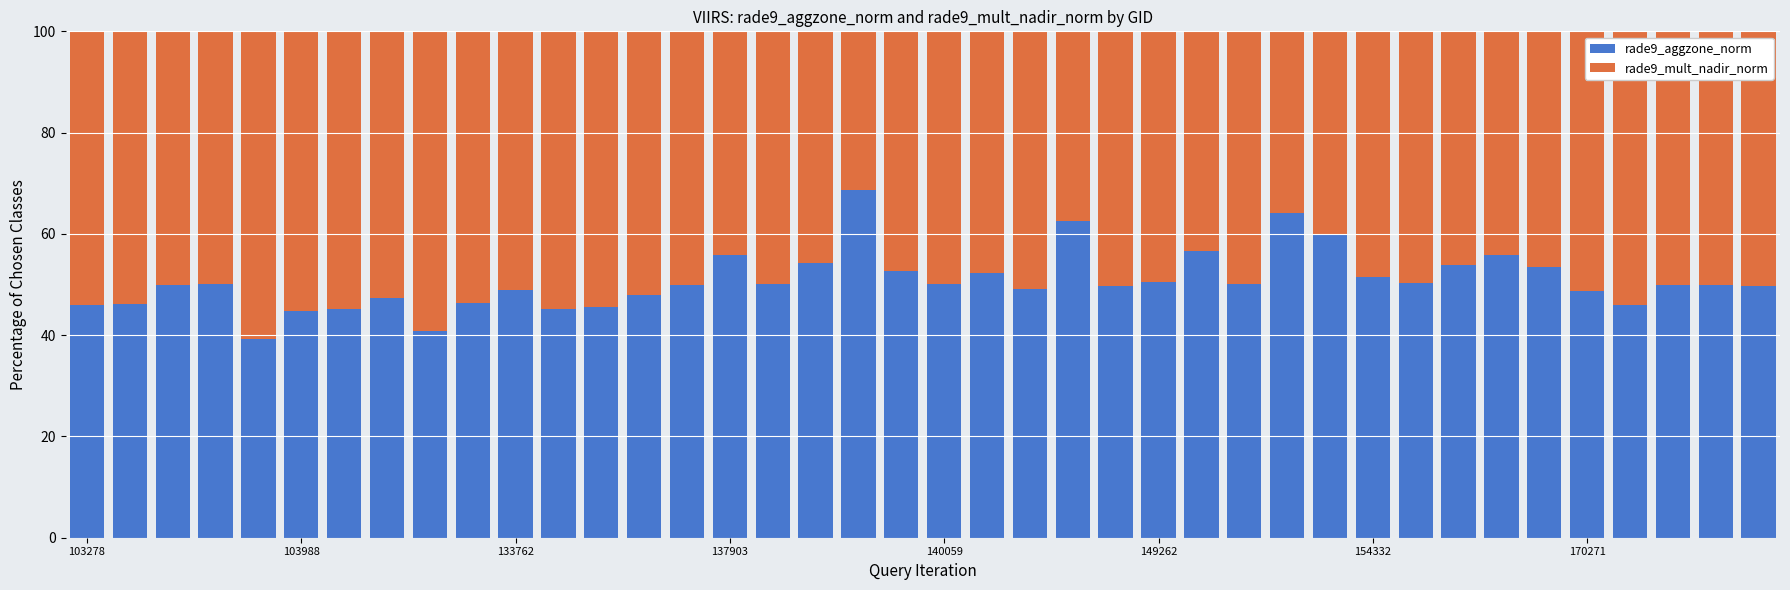

What are all the series names shown in the legend?

rade9_aggzone_norm, rade9_mult_nadir_norm